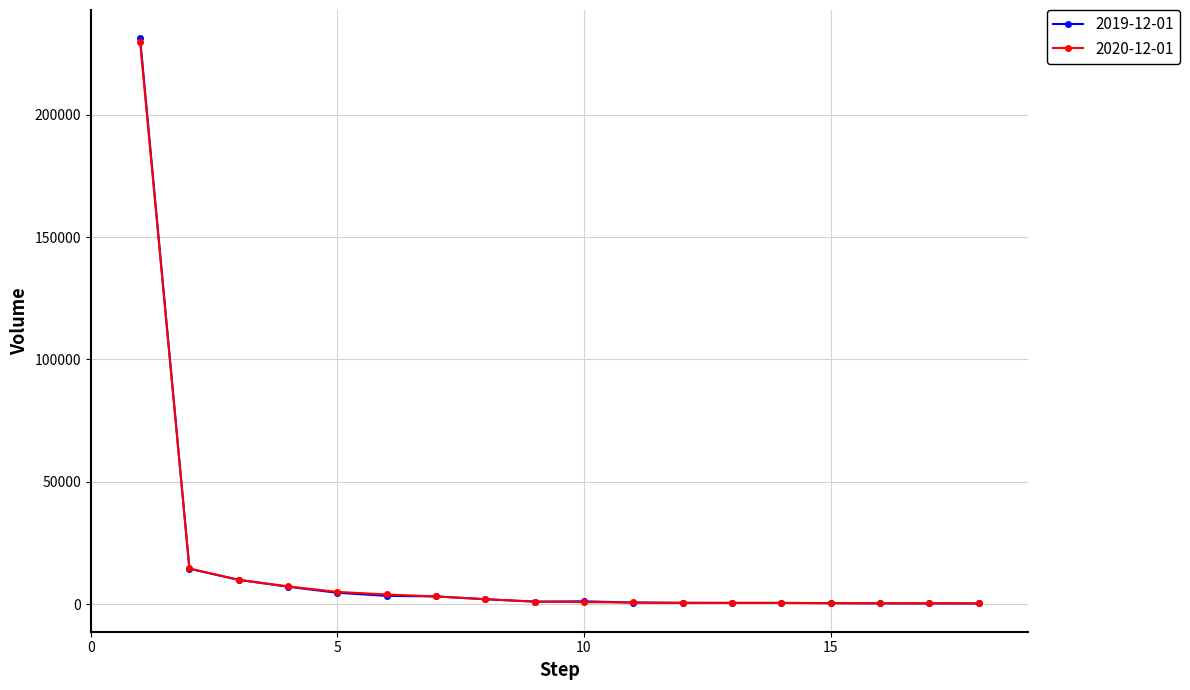

Which series has the widest spread of values?

2019-12-01